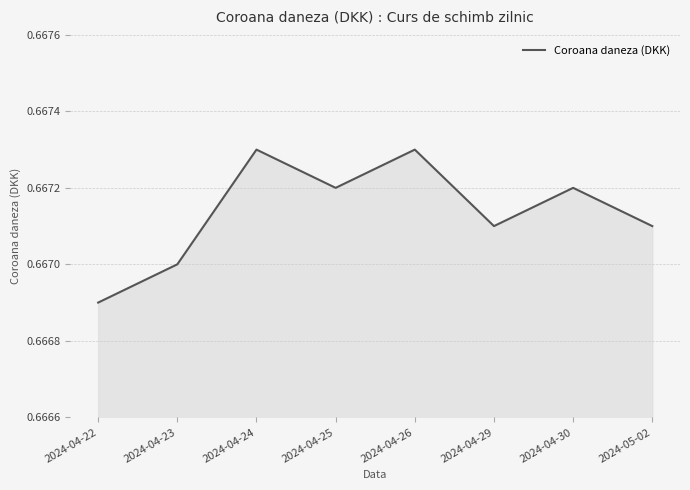

Which category has the lowest value across all series?

2024-04-22